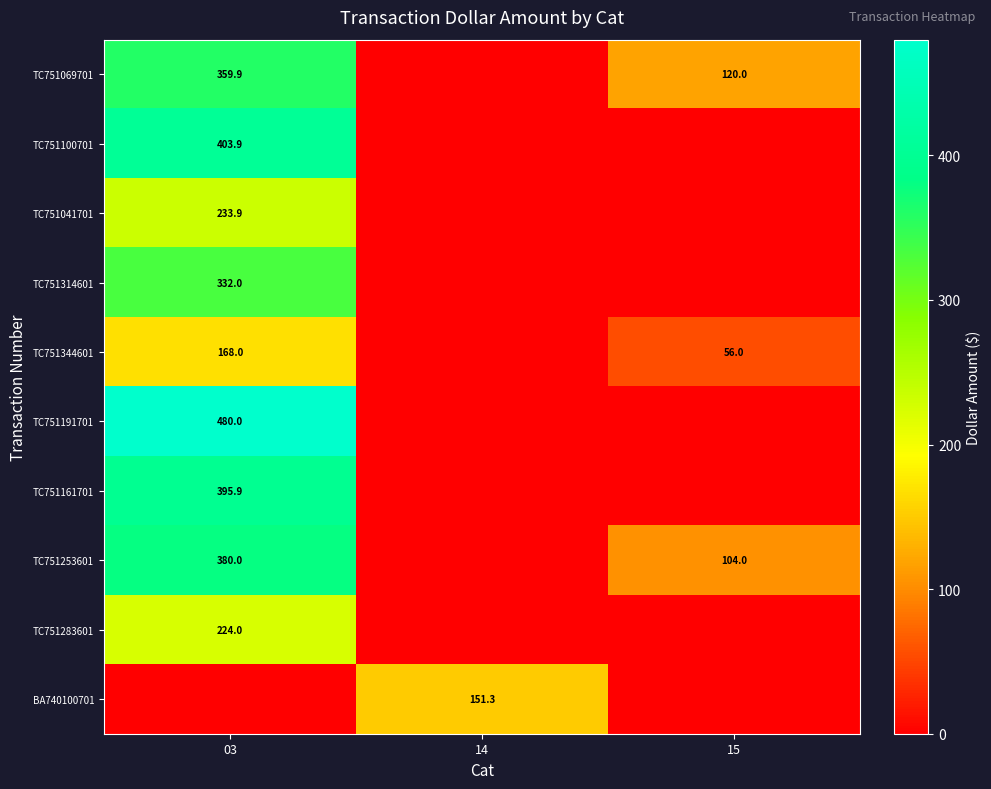

Is it true that TC751069701 equals 185.6 at 15?

False